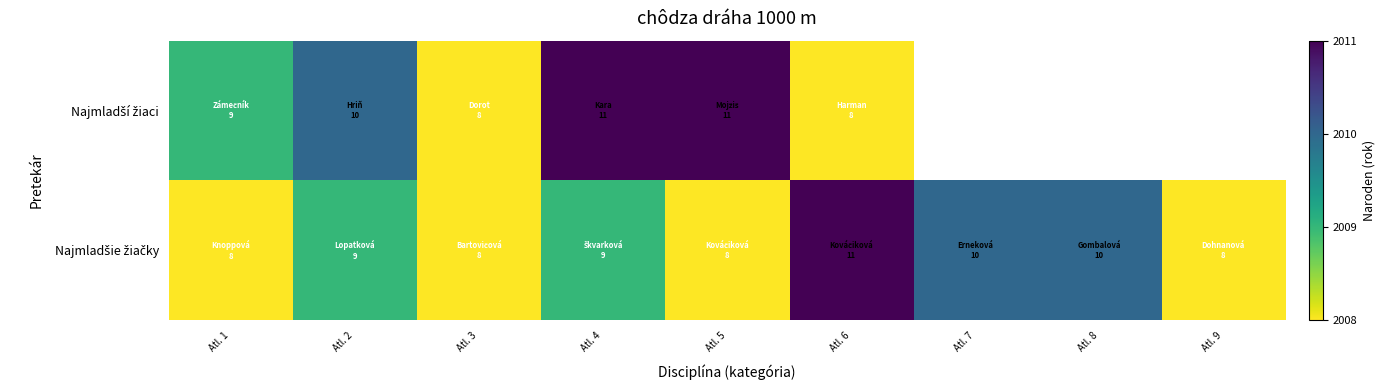

Count the number of data series in this chart.

2